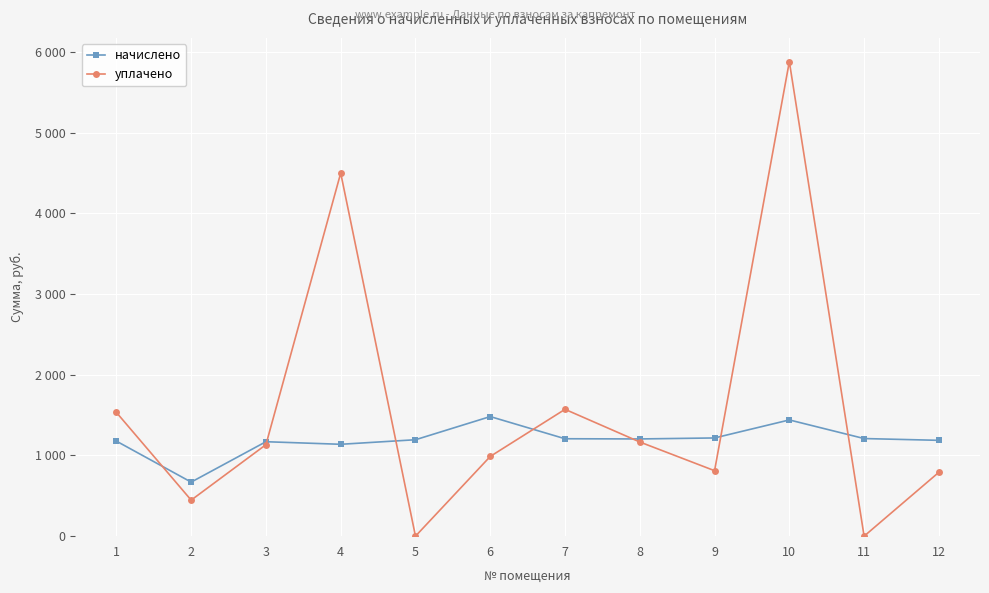

At which label does начислено first exceed 1204?

6